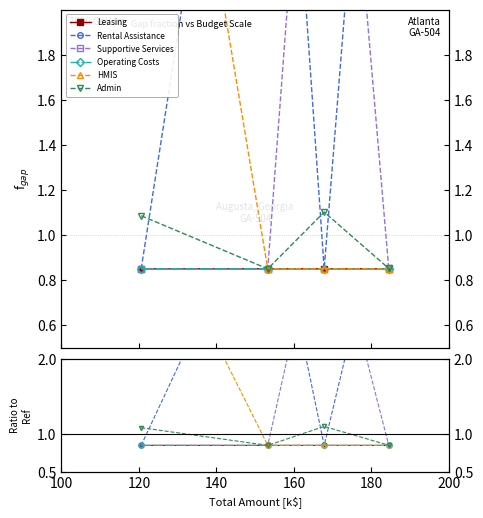

What is the spread (max minus min) of values at 120?

3.6